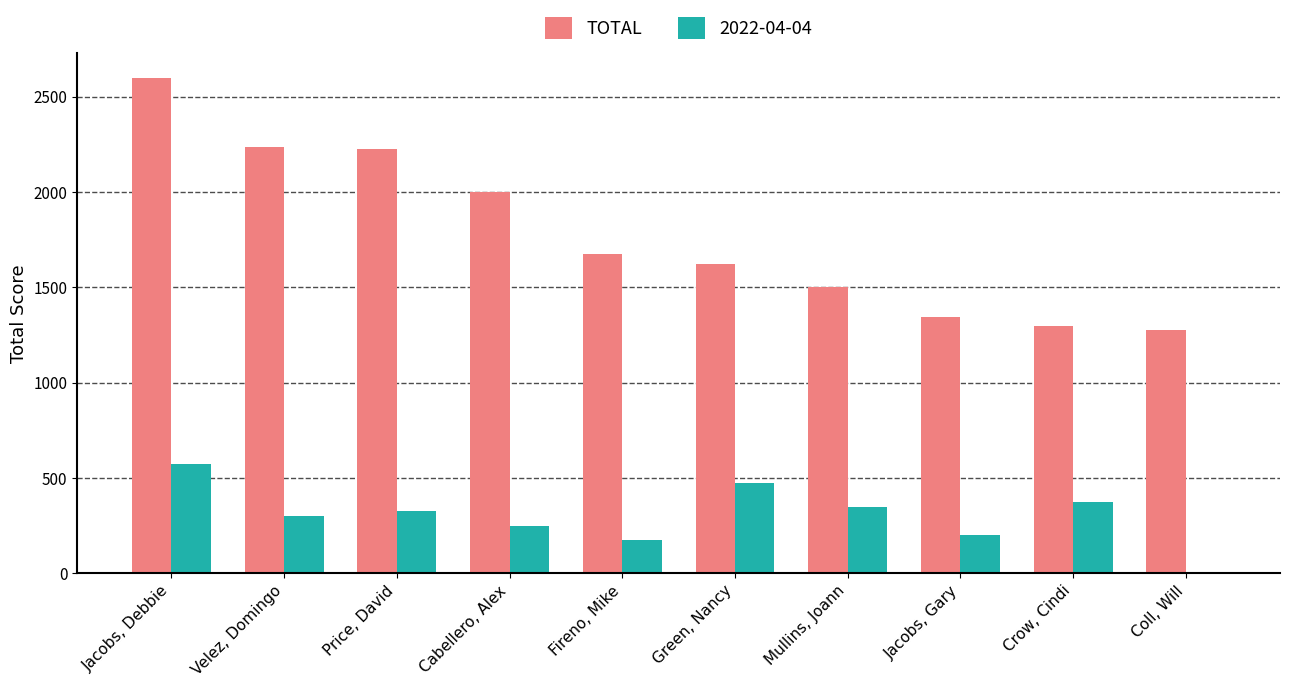

True or false: TOTAL has a value of 1275 at Coll, Will.

True